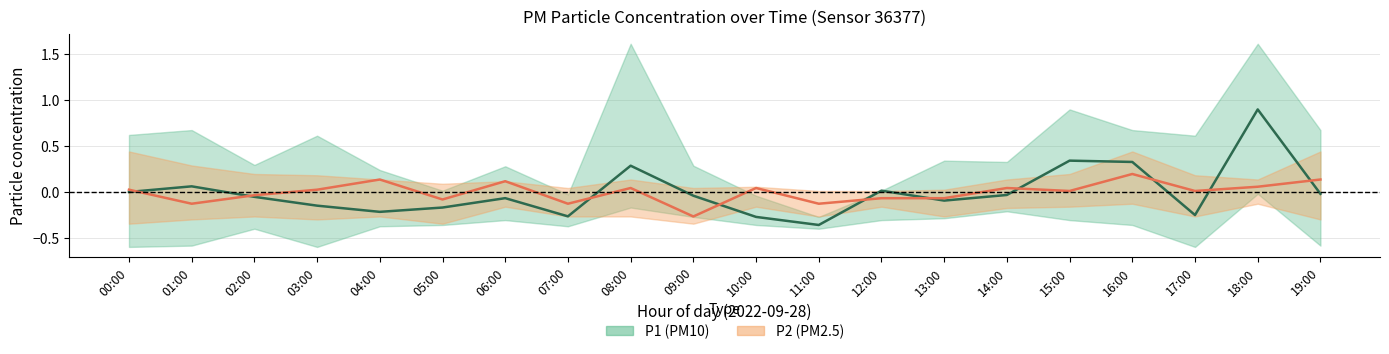

What is the value of the P1 (PM10) mean point at the 6th from the left?

-0.2